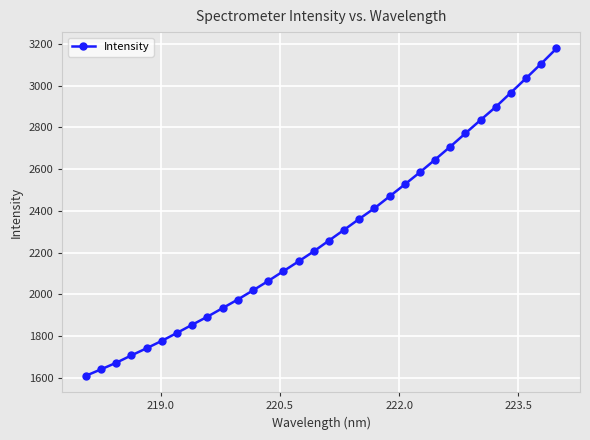

What is the value of the 19th point from the left?

2361.5